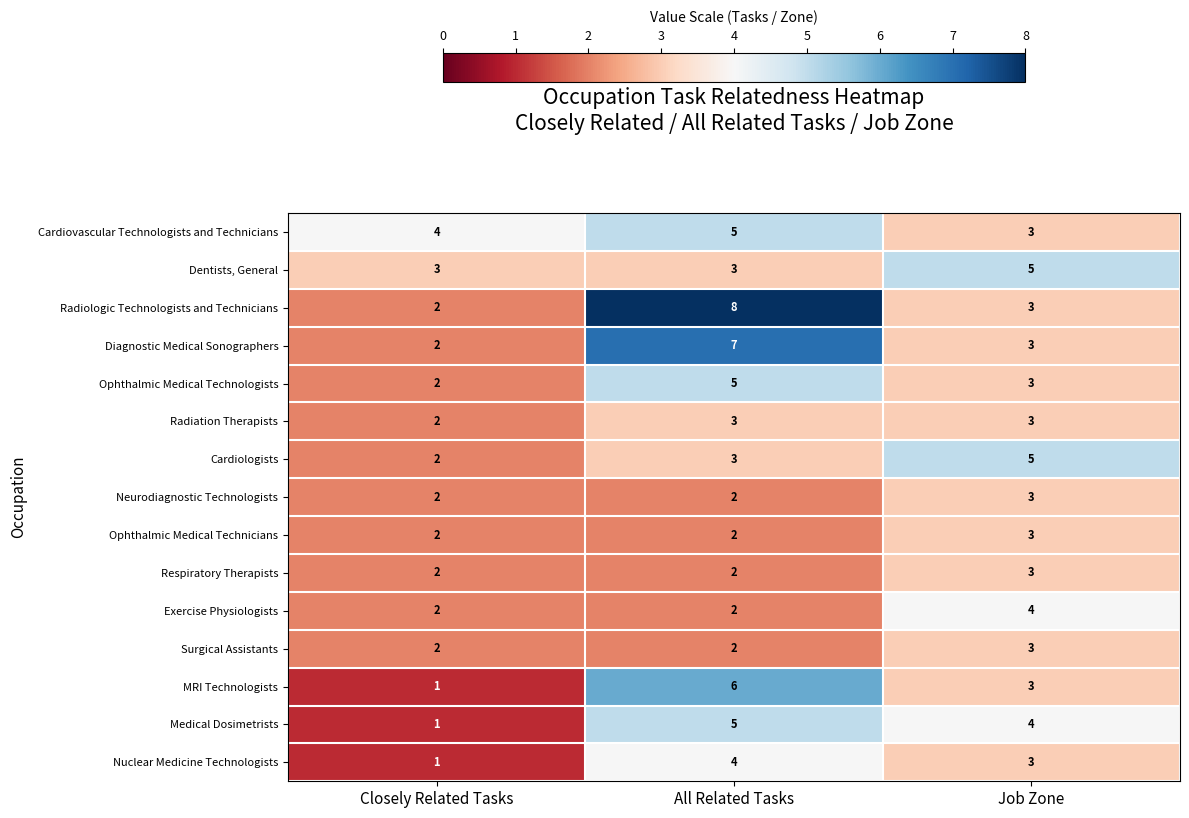

What is the total value across all series at Job Zone?

51